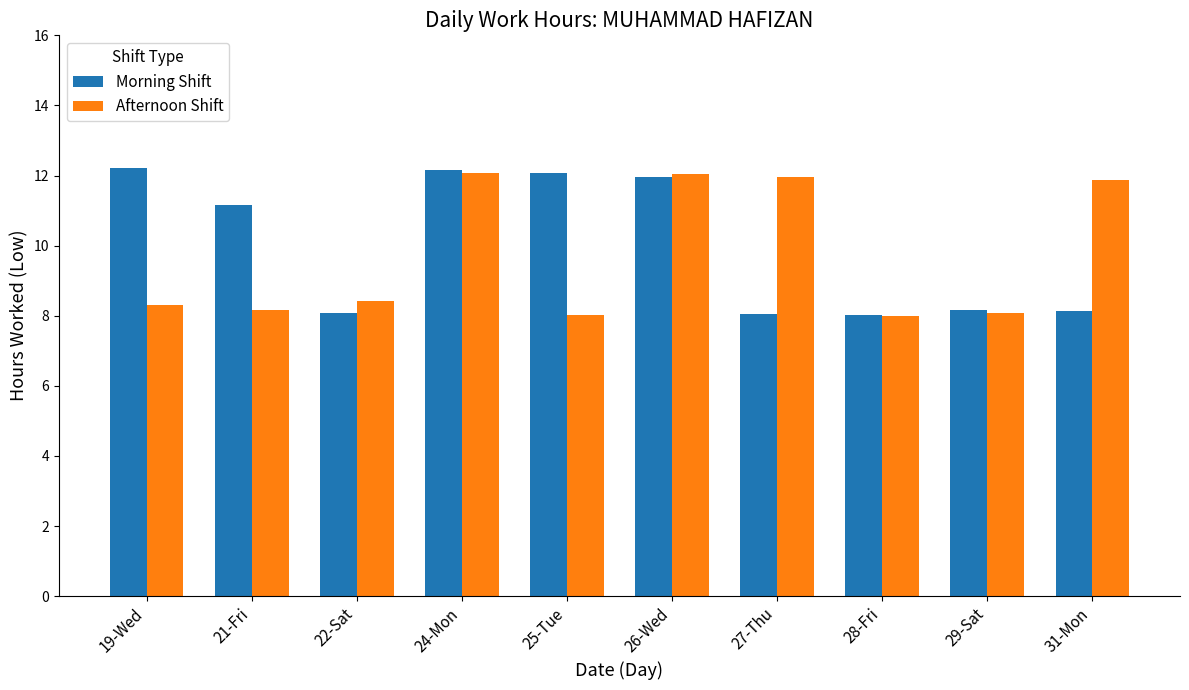

At 27-Thu, list the series in order from smallest to largest.

Morning Shift, Afternoon Shift